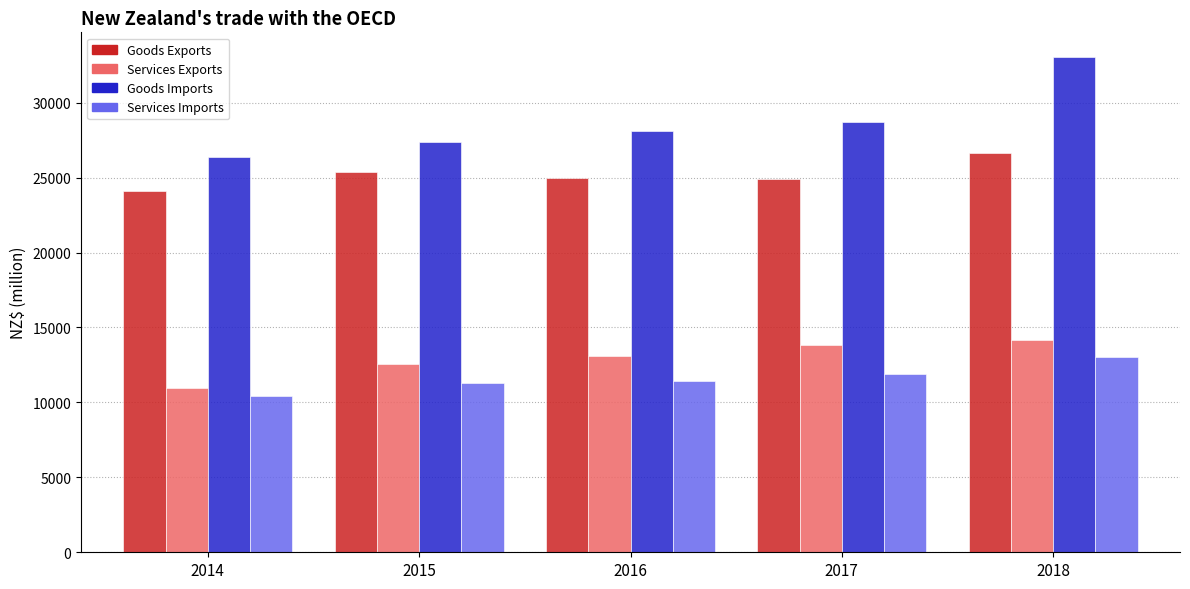

At which label is Goods Imports closest to 29699?

2017